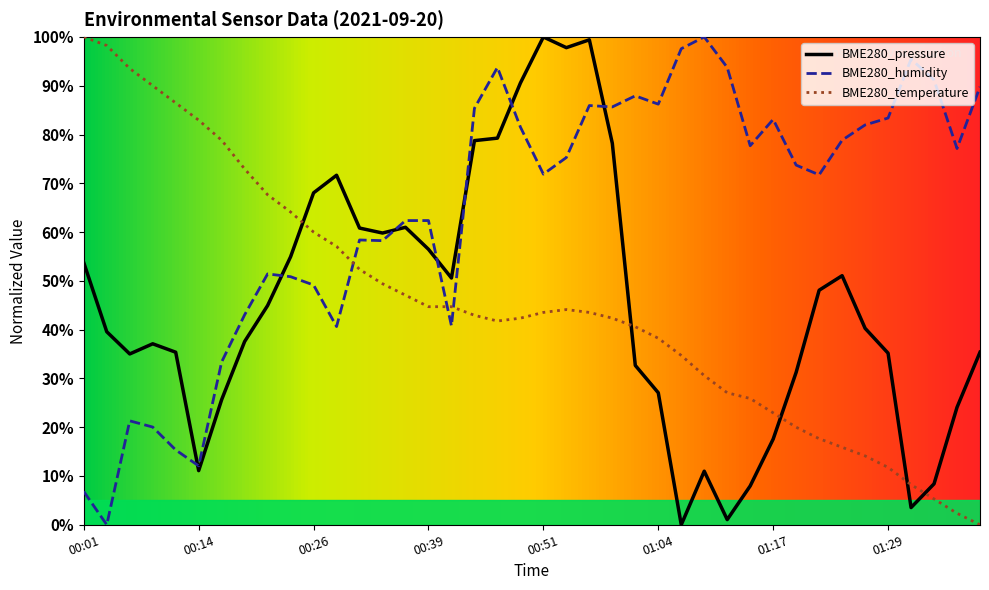

What position from the left is 00:21?

9